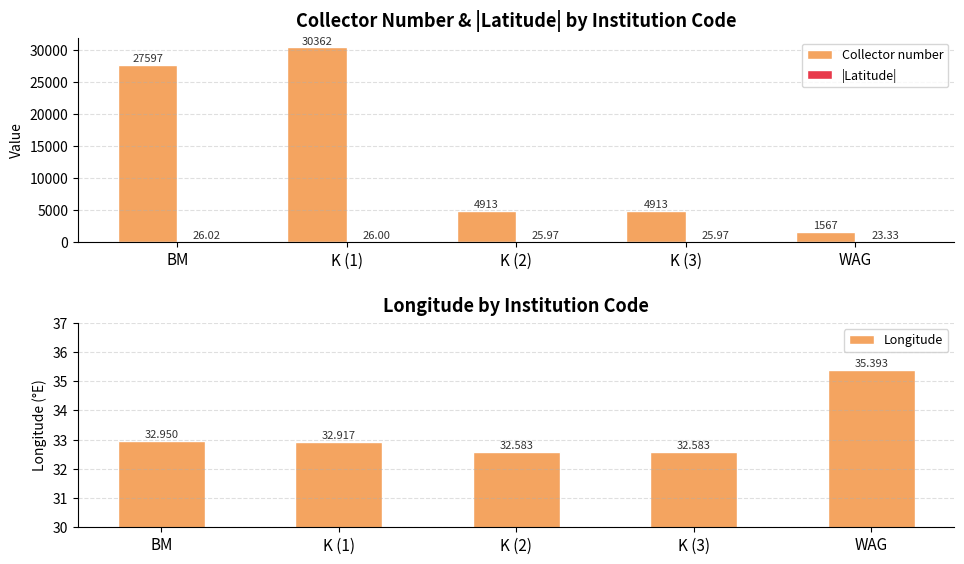

Reading left to right, list all the values displayed in this chart.

Collector number: 27597.0	30362.0	4913.0	4913.0	1567.0
|Latitude|: 26.0	26.0	26.0	26.0	23.3
Longitude: 33.0	32.9	32.6	32.6	35.4